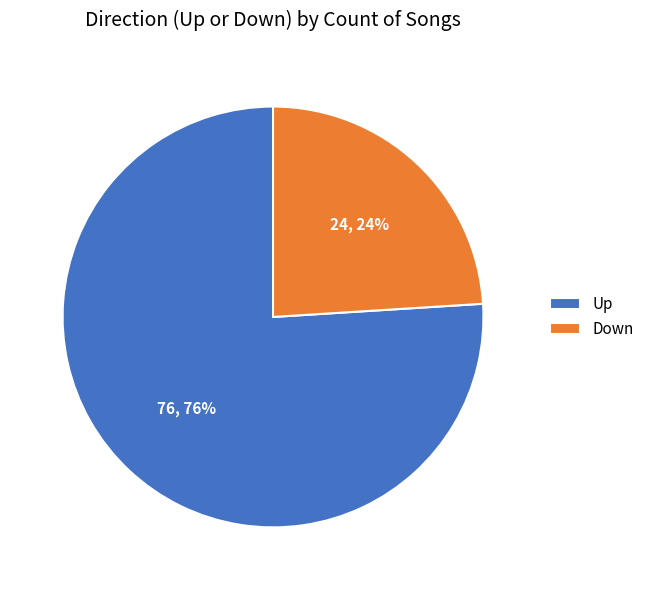

What is the largest slice in the pie chart?

Up